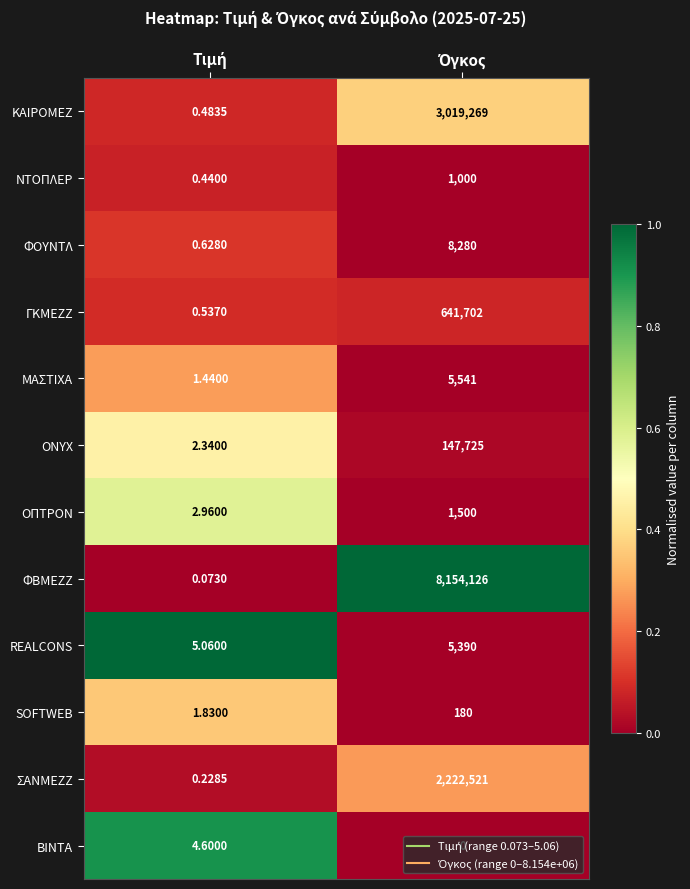

Which series has the widest spread of values?

ΦΒΜΕΖΖ